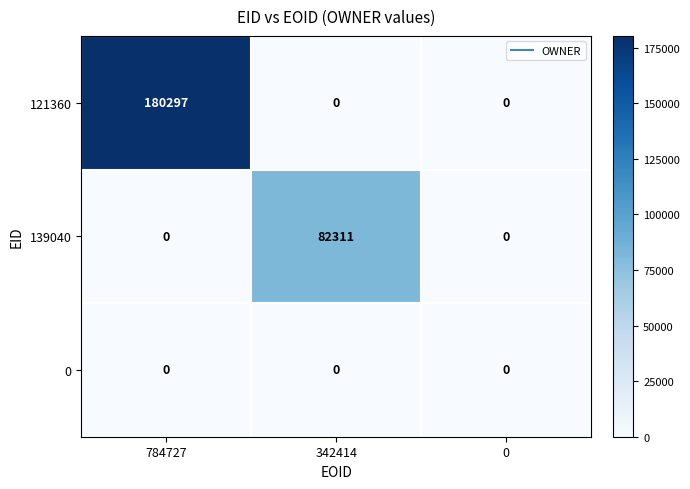

Which series has the widest spread of values?

121360